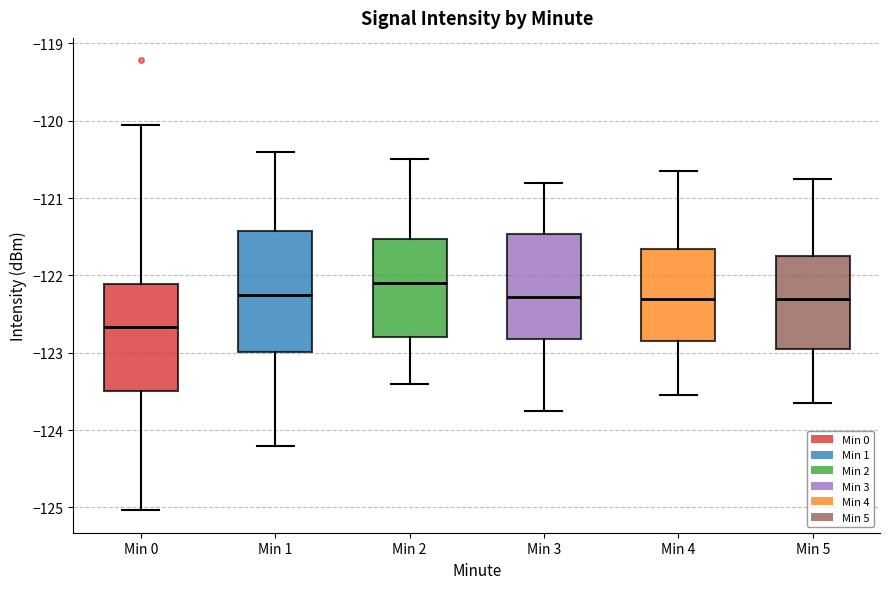

Reading left to right, transcribe this box plot: for each box, give where its median line is, the range the box spans, and where its two whiskers end, as read against the y-axis. The values are not printed on the chart, so give them approximately, as read against the axis.

Min 0: median -122.7, box -123.5 to -122.1, whiskers -125.0 to -120.1
Min 1: median -122.2, box -123.0 to -121.4, whiskers -124.2 to -120.4
Min 2: median -122.1, box -122.8 to -121.5, whiskers -123.4 to -120.5
Min 3: median -122.3, box -122.8 to -121.5, whiskers -123.7 to -120.8
Min 4: median -122.3, box -122.8 to -121.7, whiskers -123.5 to -120.6
Min 5: median -122.3, box -122.9 to -121.7, whiskers -123.6 to -120.7